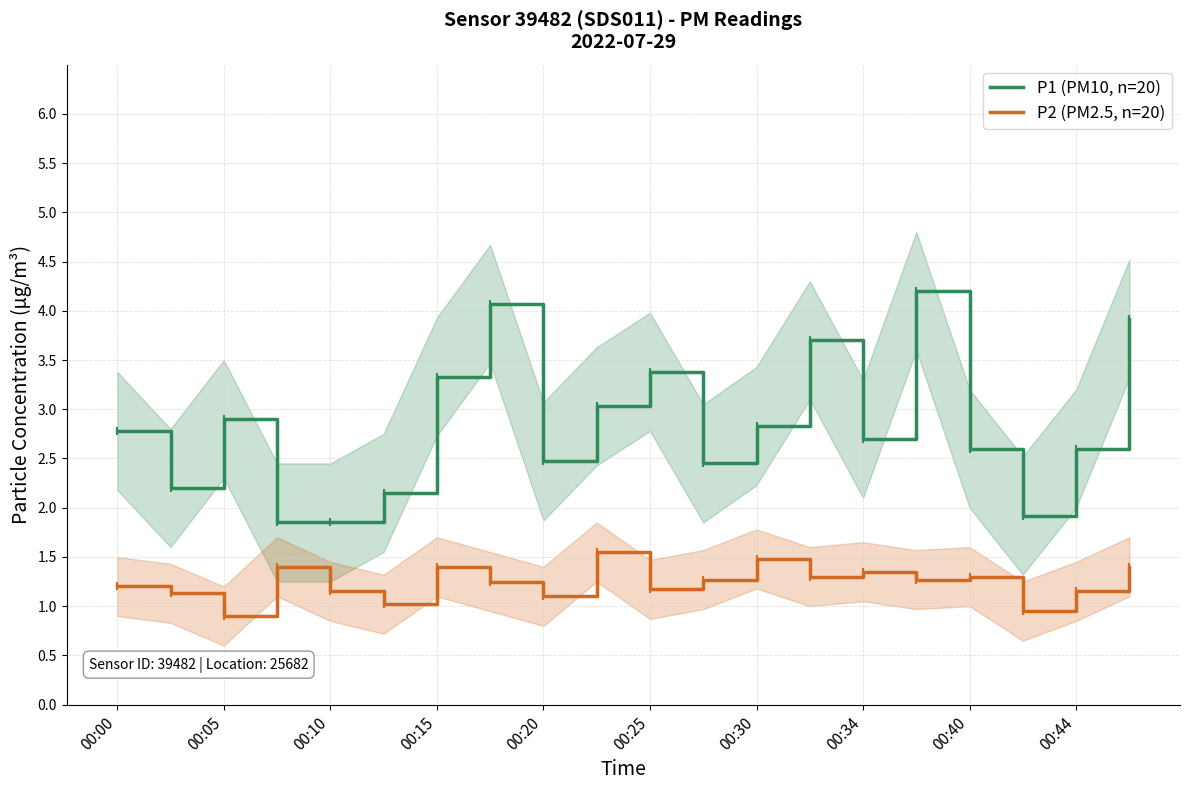

What is the sum of all P2 (PM2.5, n=20) values?

24.7